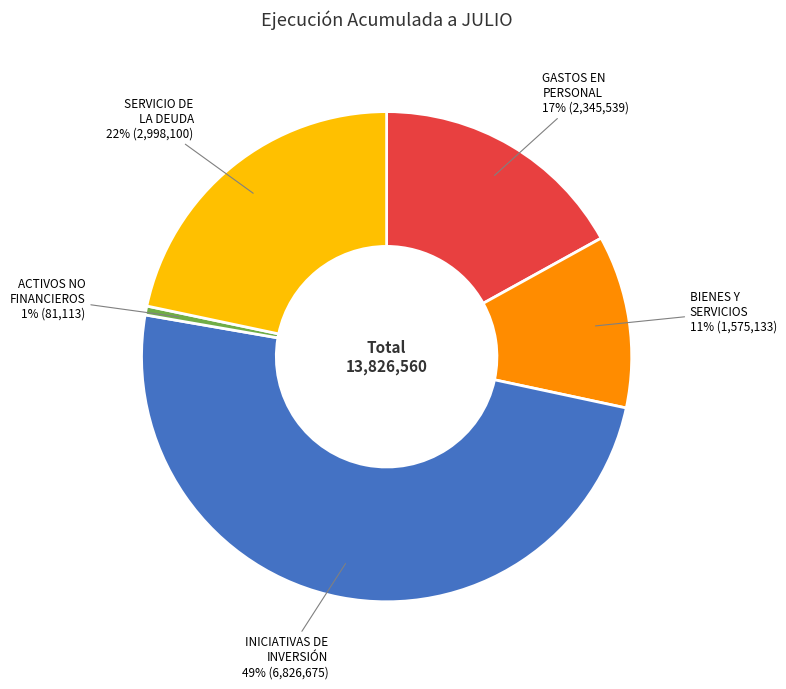

Does any single category account for the majority?

No